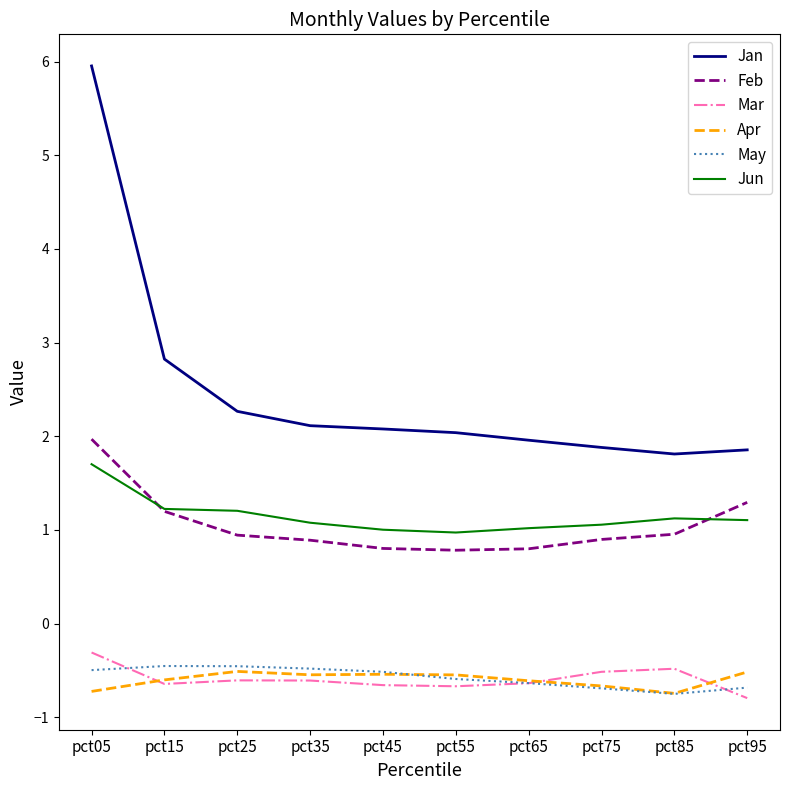

What is the lowest value of the May series?

-0.7